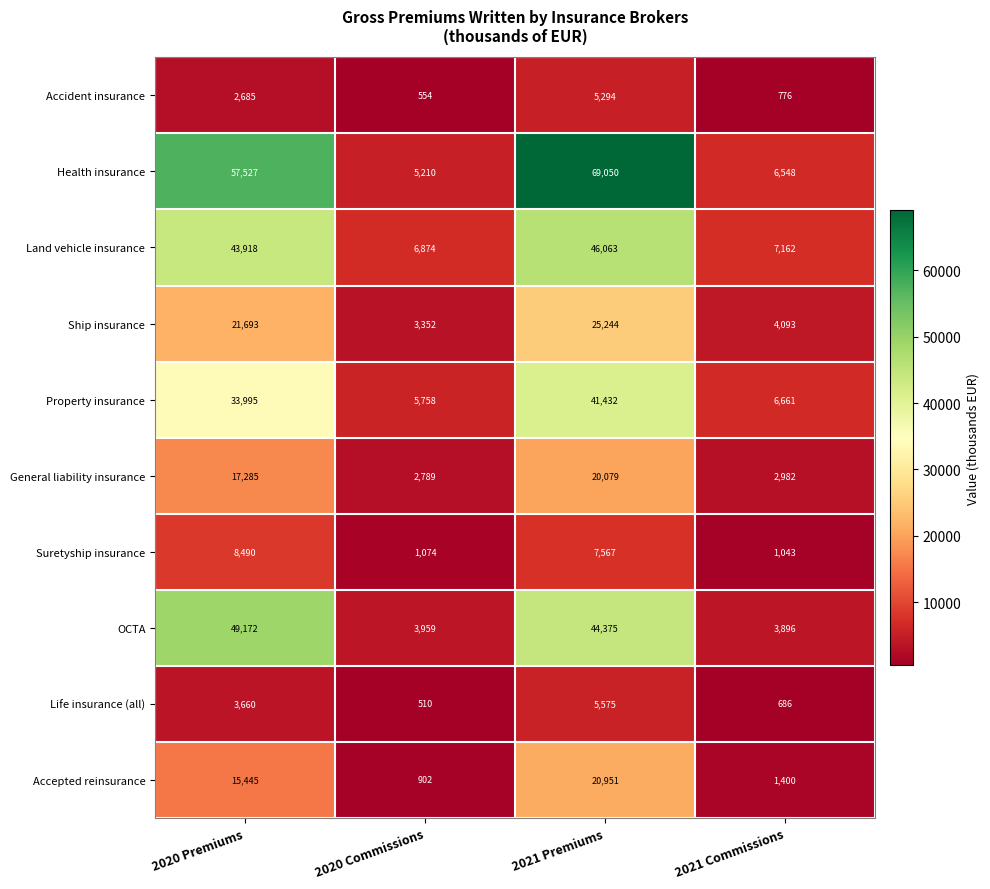

Rank the series at 2021 Premiums from highest to lowest value.

Health insurance, Land vehicle insurance, OCTA, Property insurance, Ship insurance, Accepted reinsurance, General liability insurance, Suretyship insurance, Life insurance (all), Accident insurance